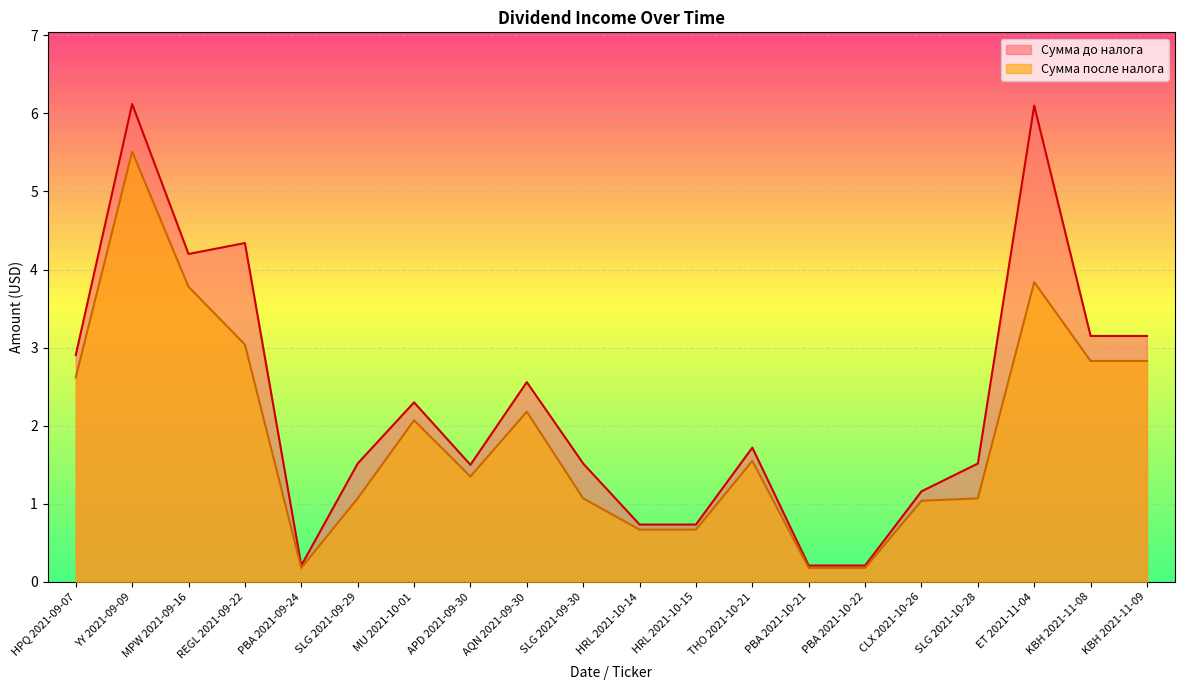

What is the sum of all Сумма после налога values?

37.7